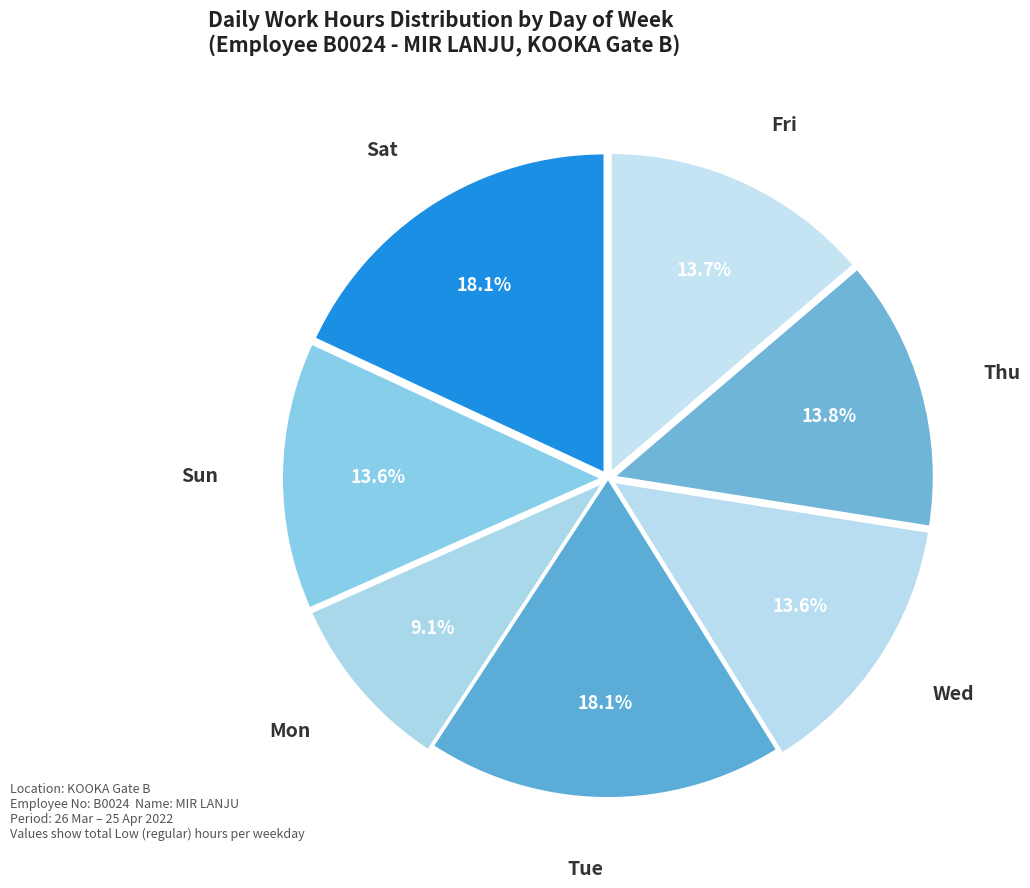

Is there a majority slice in this chart?

No